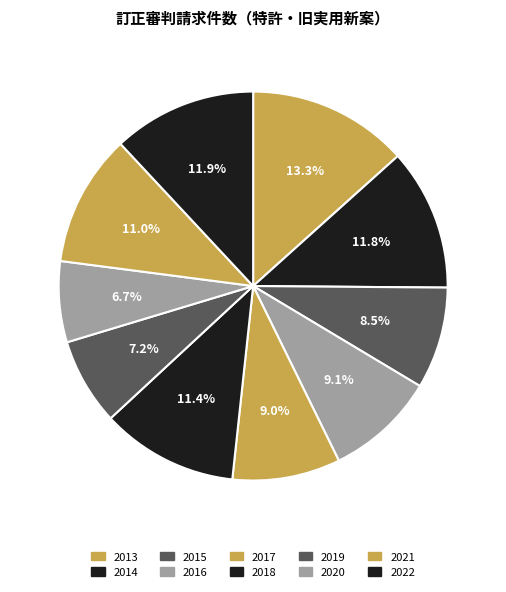

Does 2015 account for over 50% of the chart?

No